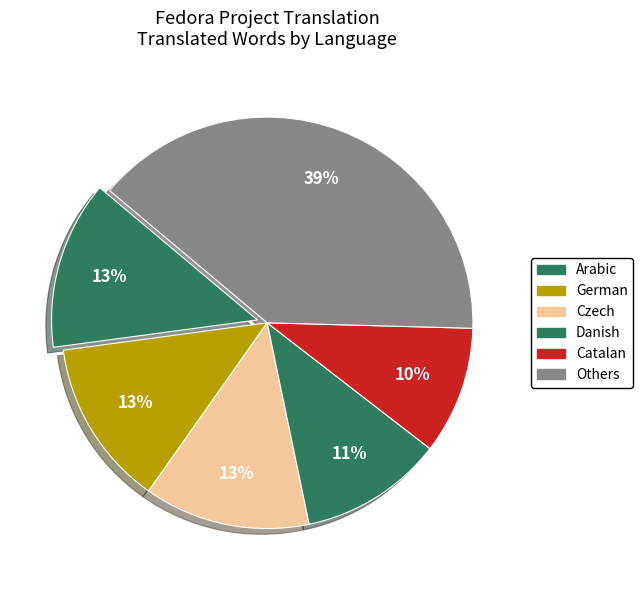

Is it true that Czech is 23% of the pie?

False